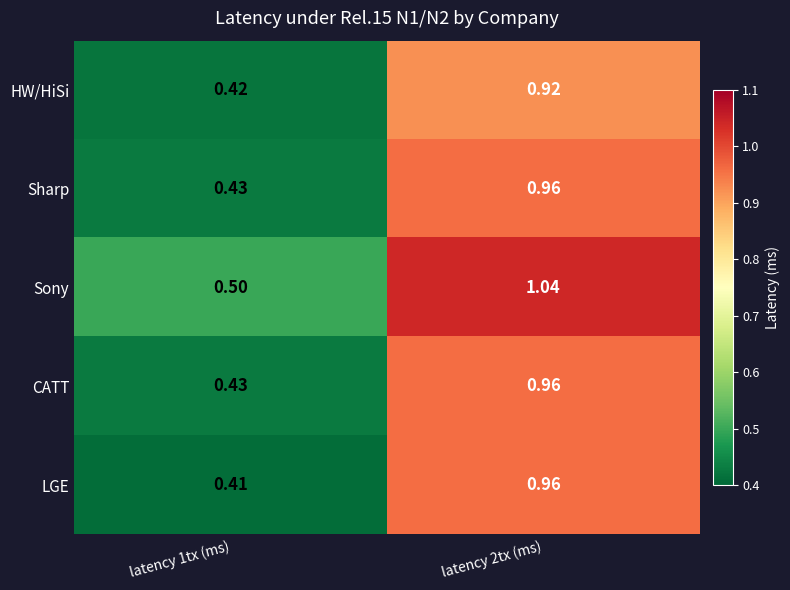

Which series has the largest total across all categories?

Sony